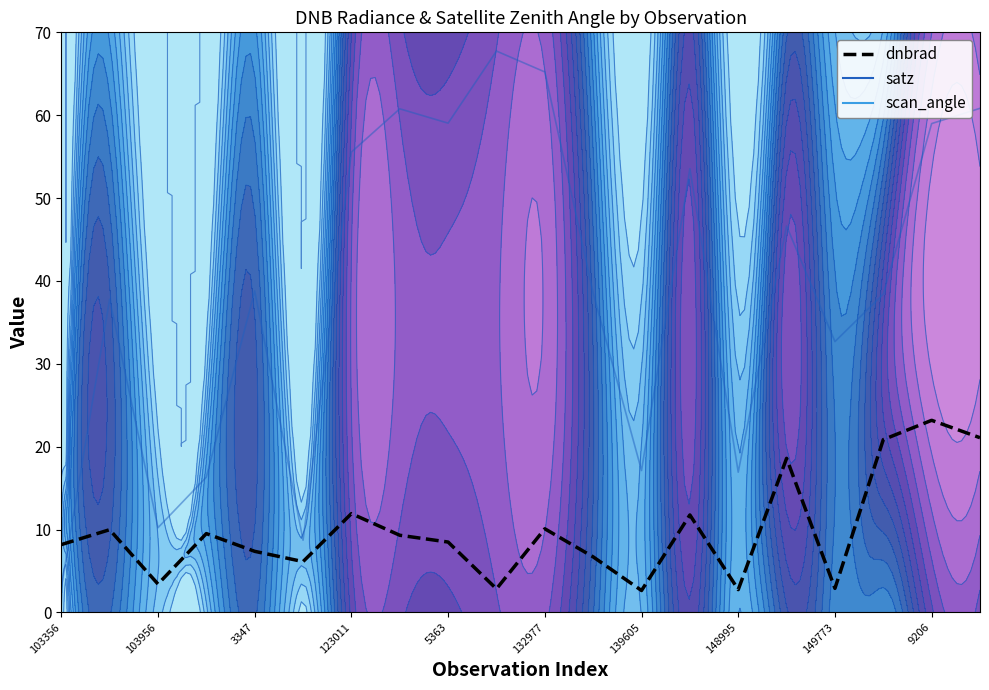

After their last crossing, which series has the higher values: dnbrad or scan_angle?

scan_angle